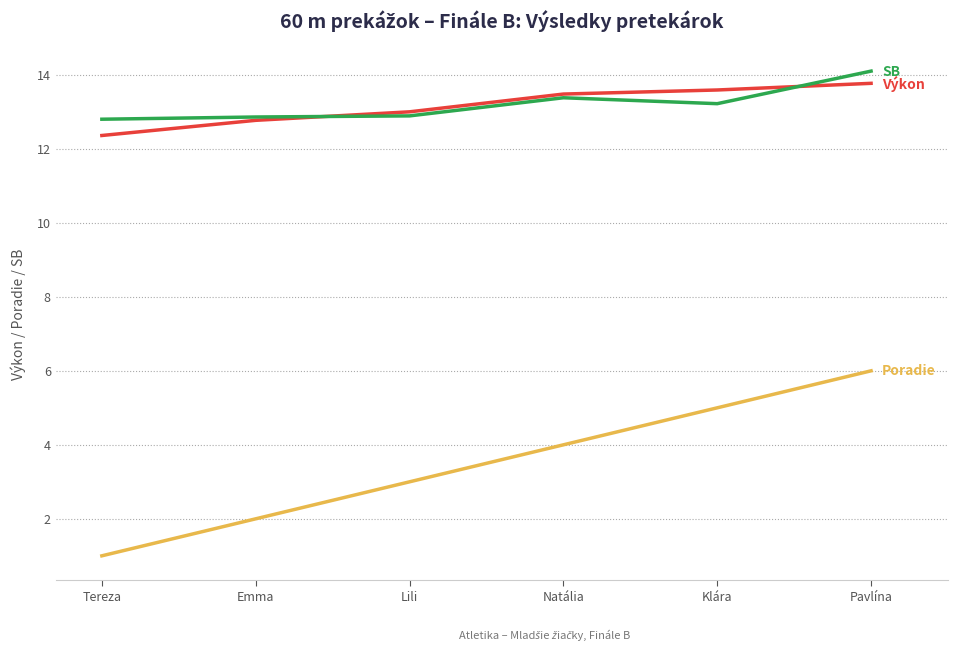

What position from the right is Tereza?

6